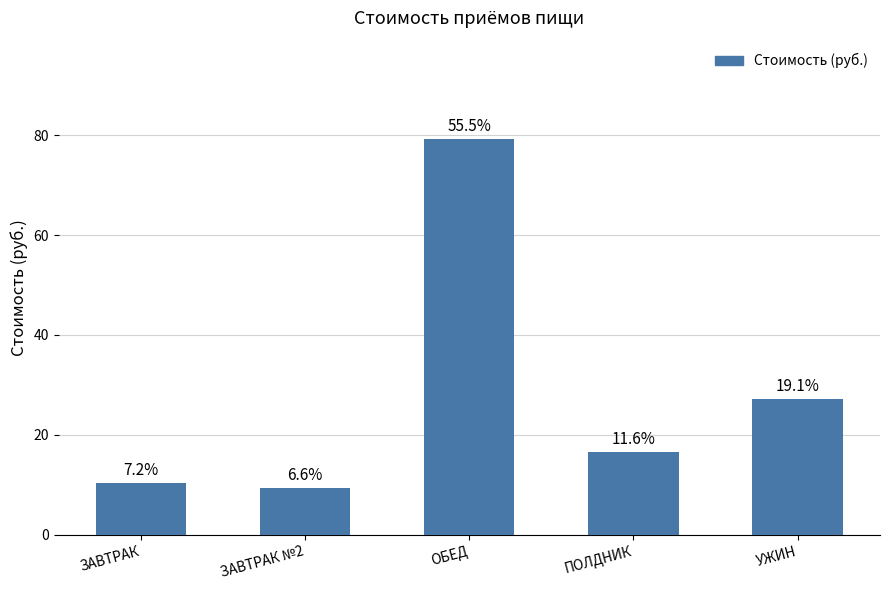

Does the chart contain stacked bars?

No